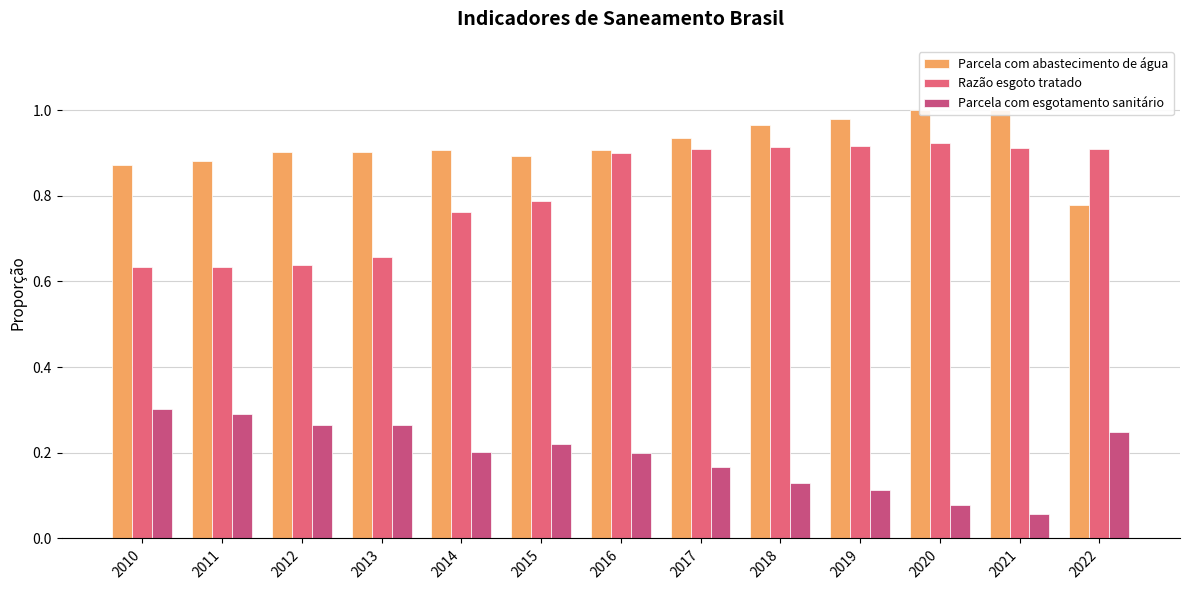

What is the sum of the Parcela com esgotamento sanitário values at 2016 and 2010?

0.5